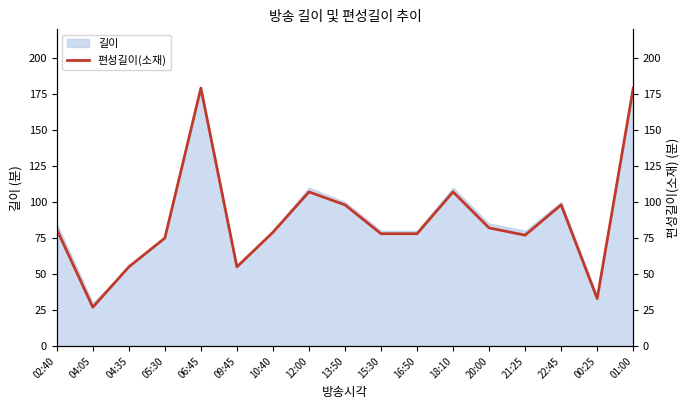

What is the maximum value shown in the chart?

179